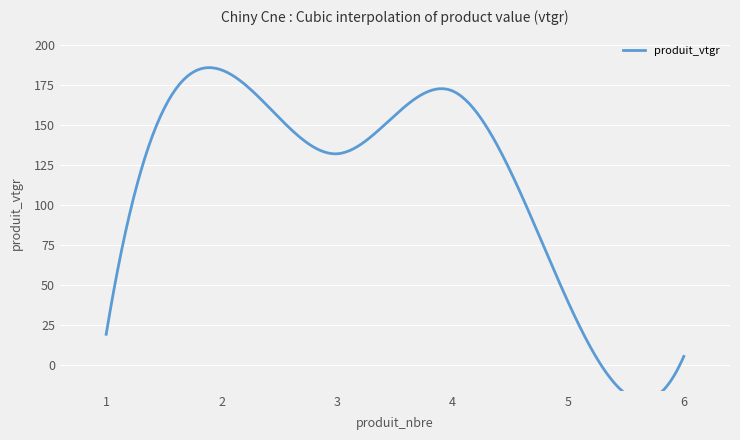

Rank the categories by value from lowest to highest.

6, 1, 5, 3, 4, 2